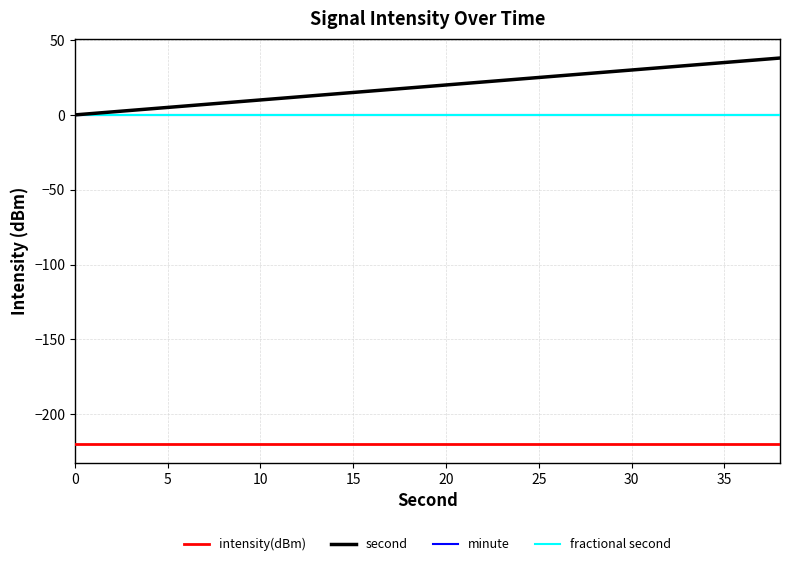

Does the chart have visible grid lines?

Yes